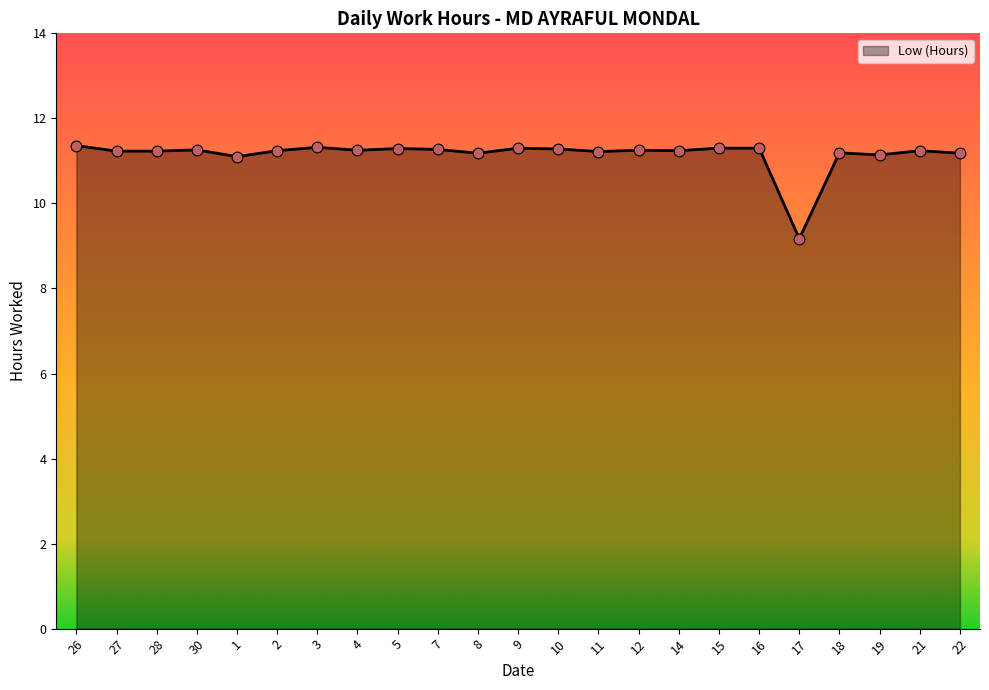

What is the ratio of the value at 19 to the value at 15?

1.0